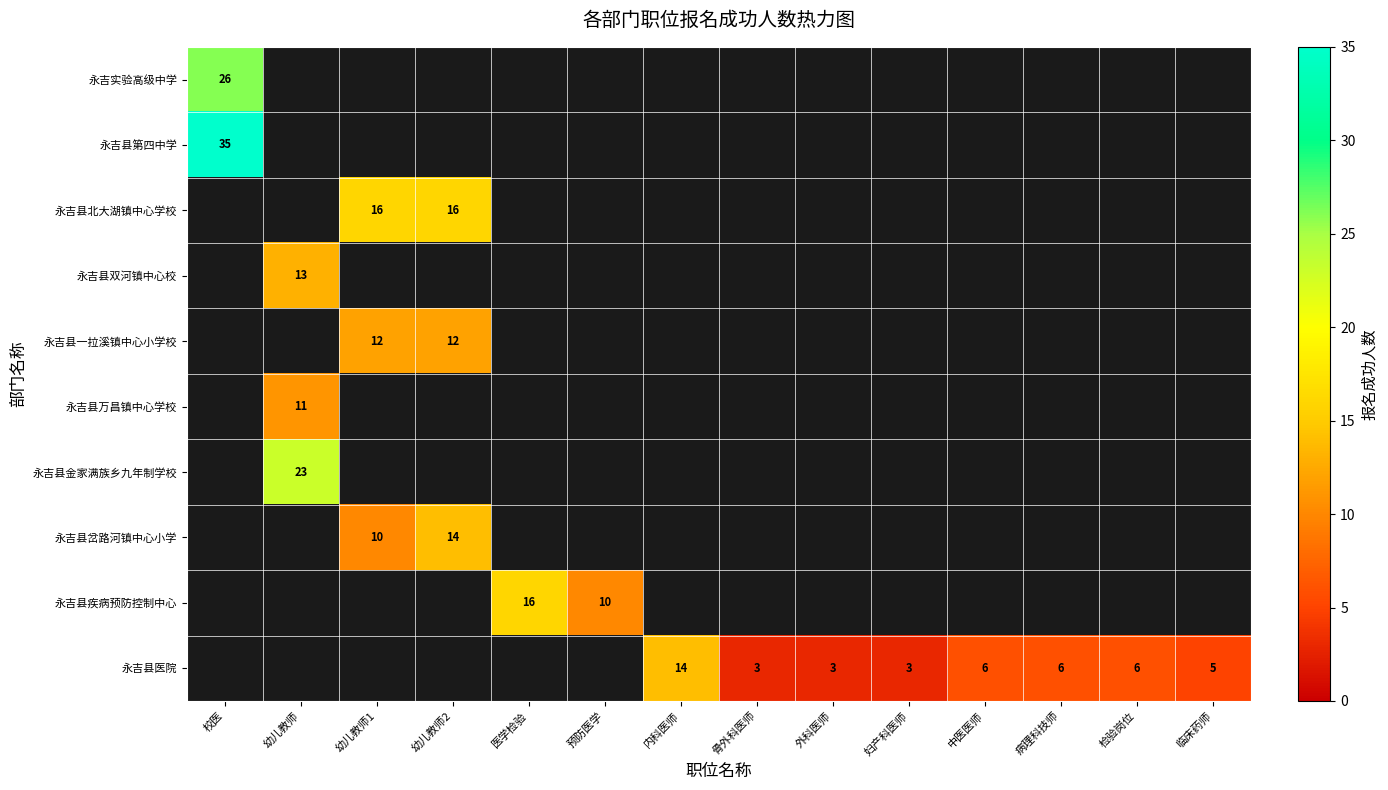

The 永吉县医院 series shows 10.5 at 检验岗位. True or false?

False